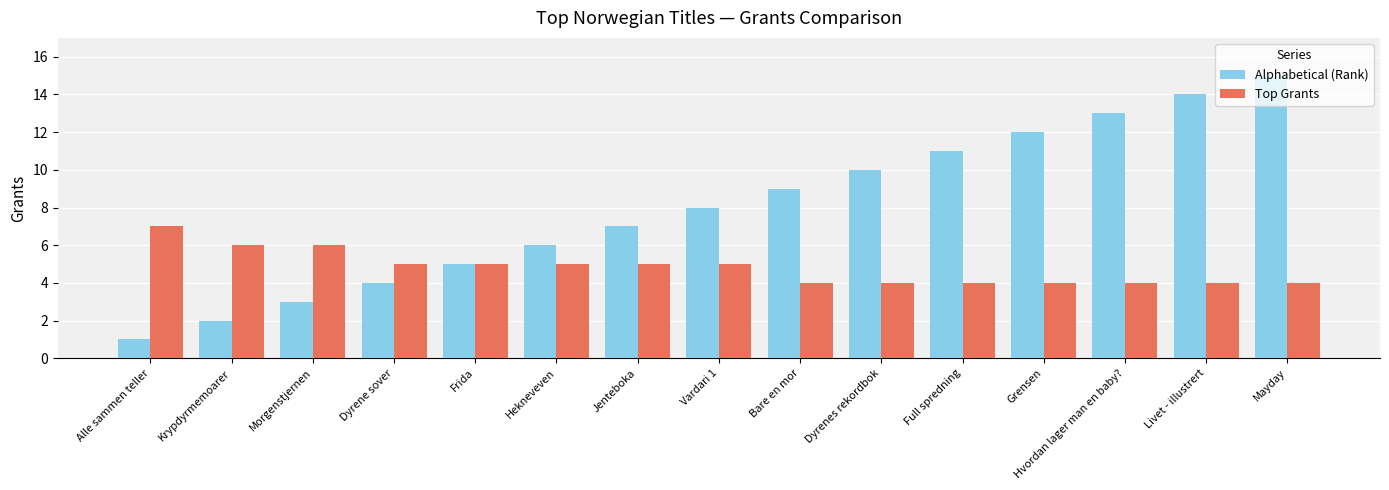

What is the value of the Top Grants bar at the 3rd from the left?

6